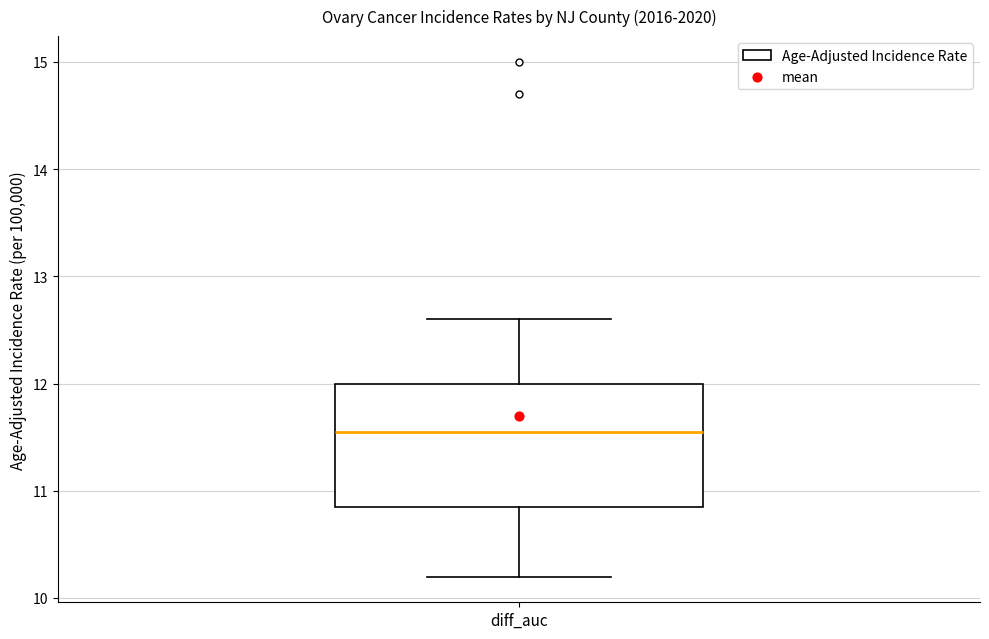

Where does the median line of the box for diff_auc sit on the y-axis? The values are not printed on the chart, so give them approximately, as read against the axis.

11.6